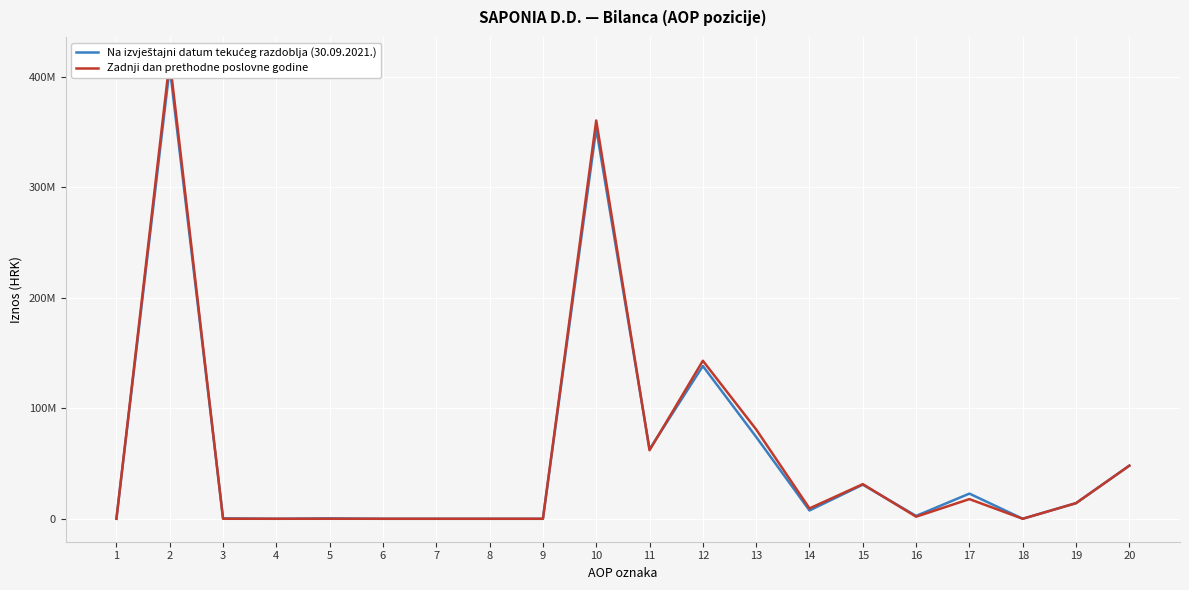

How many positive values does the Na izvještajni datum tekućeg razdoblja (30.09.2021.) series have?

14